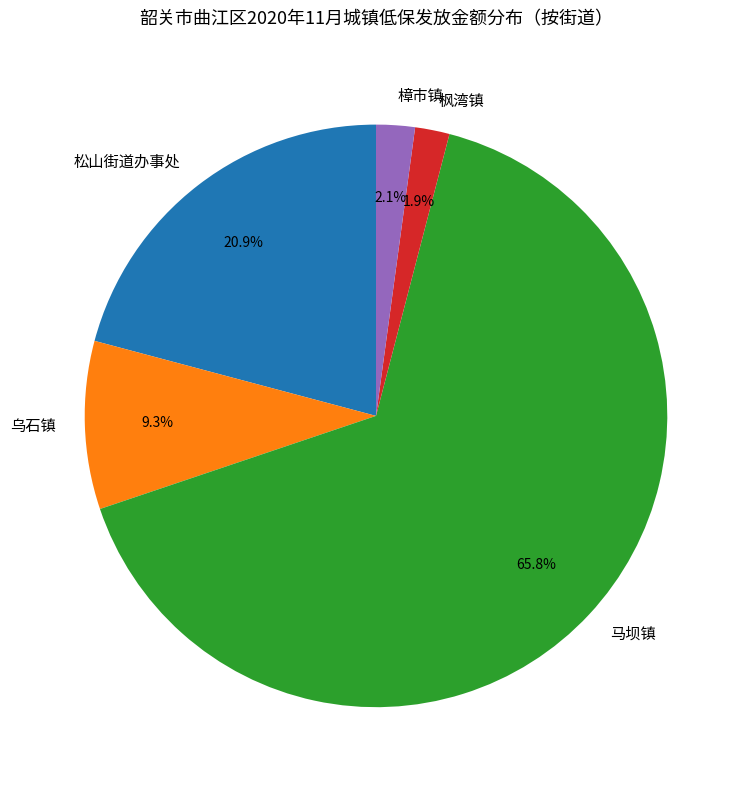

Do 松山街道办事处 and 樟市镇 together represent more than half of the pie?

No